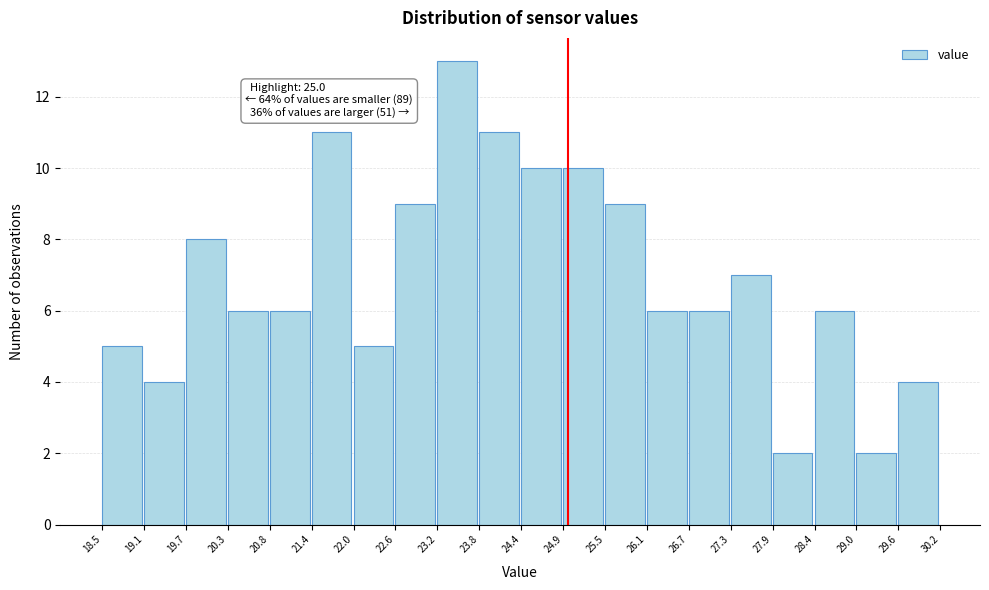

Over which range of the x-axis is the bar tallest?

23.2 to 23.8